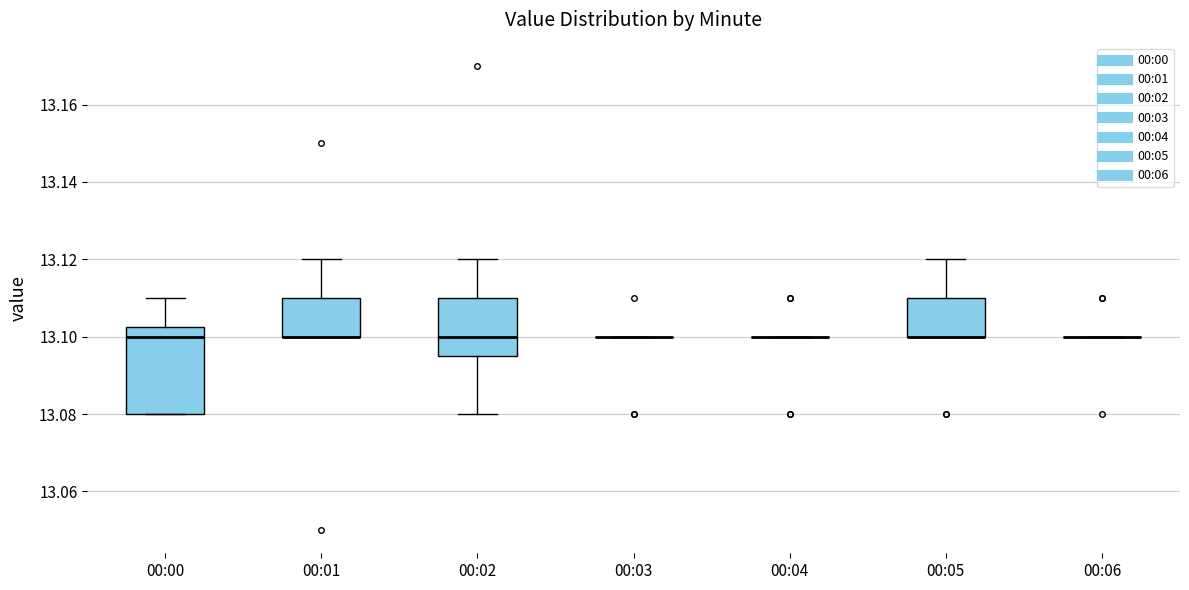

Comparing the boxes themselves (not the whiskers), which one is the tallest?

00:00